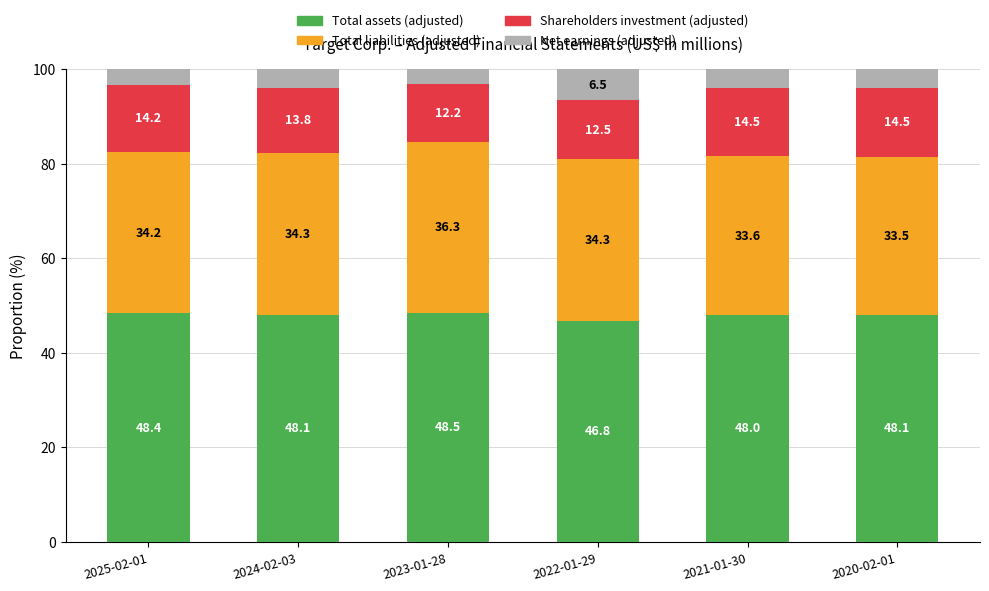

What is the difference between the maximum and minimum values in the Total assets (adjusted) series?

1.7